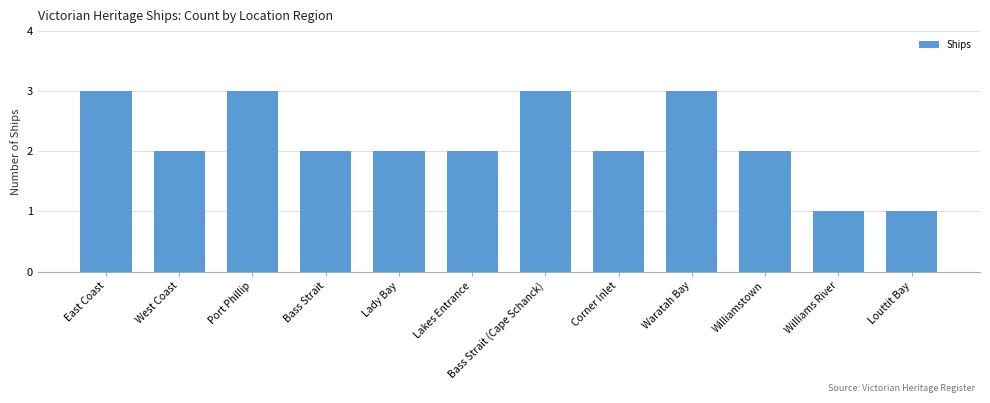

What is the label of the 9th bar from the left?

Waratah Bay